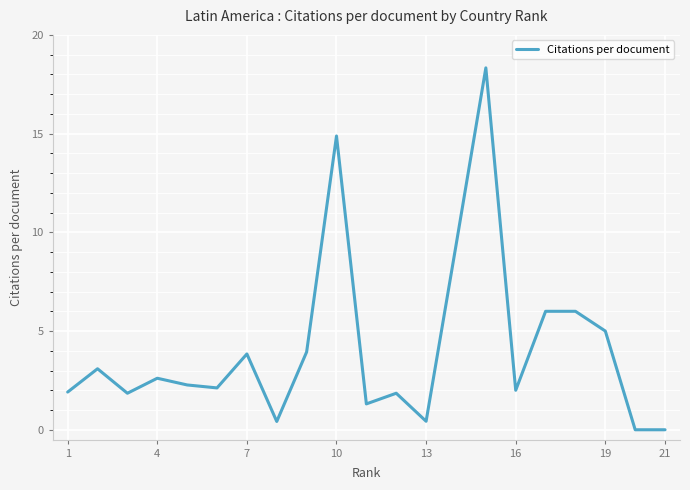

True or false: there are more than 2 points higher than both neighbors.

True